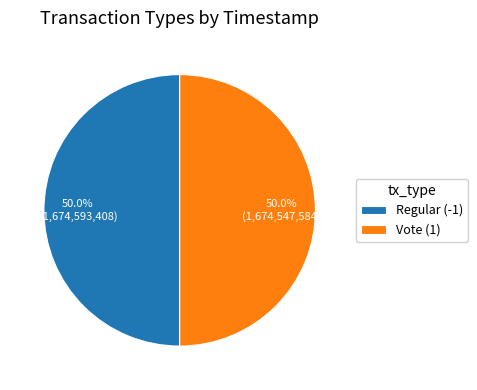

Combined, do Vote (1) and Regular (-1) account for over 50%?

Yes